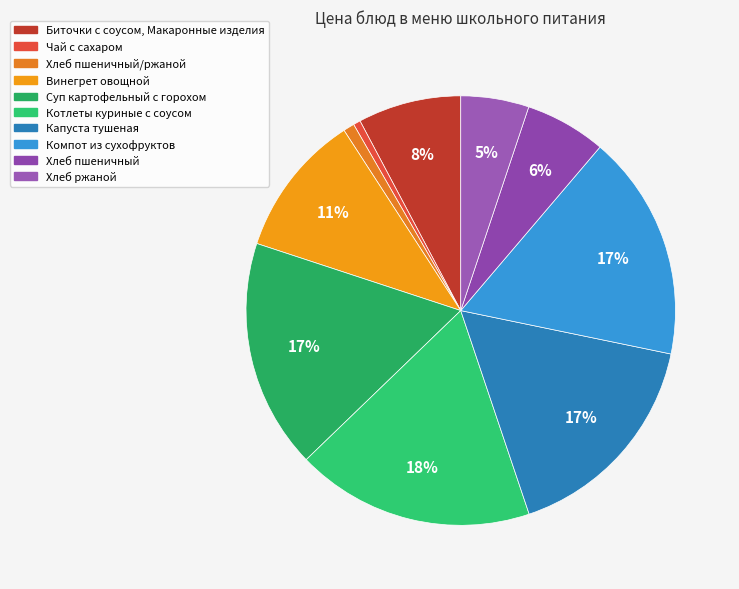

What is the largest slice in the pie chart?

Котлеты куриные с соусом